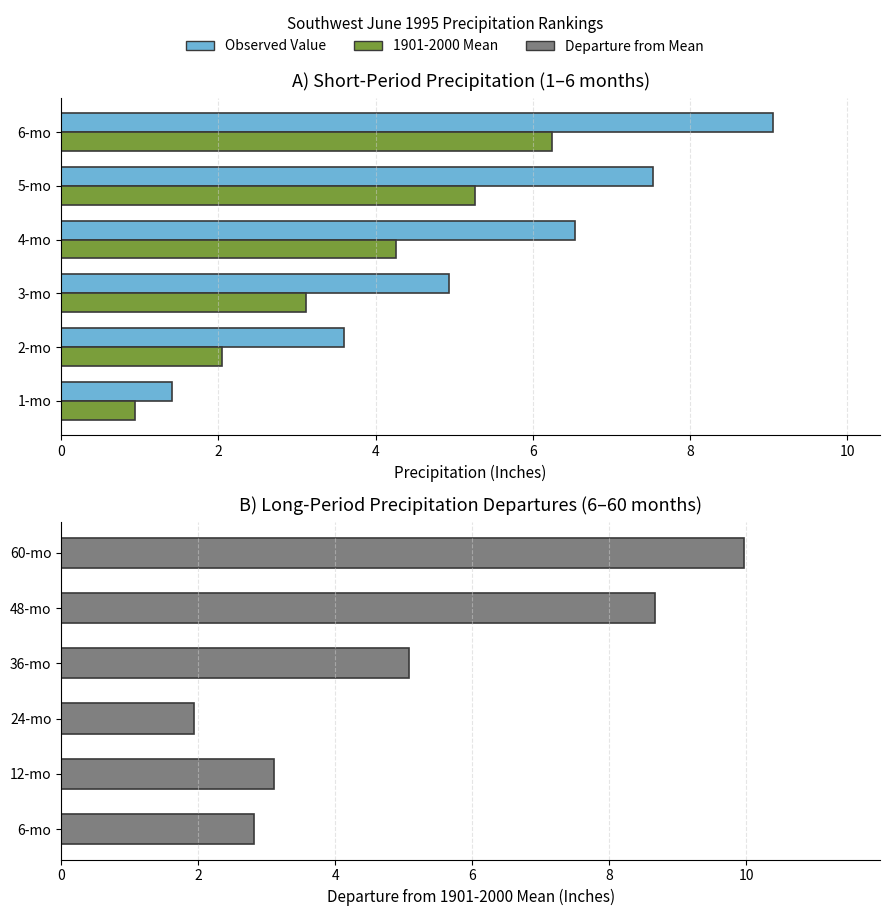

Which has a higher value, 2-mo or 3-mo?

3-mo